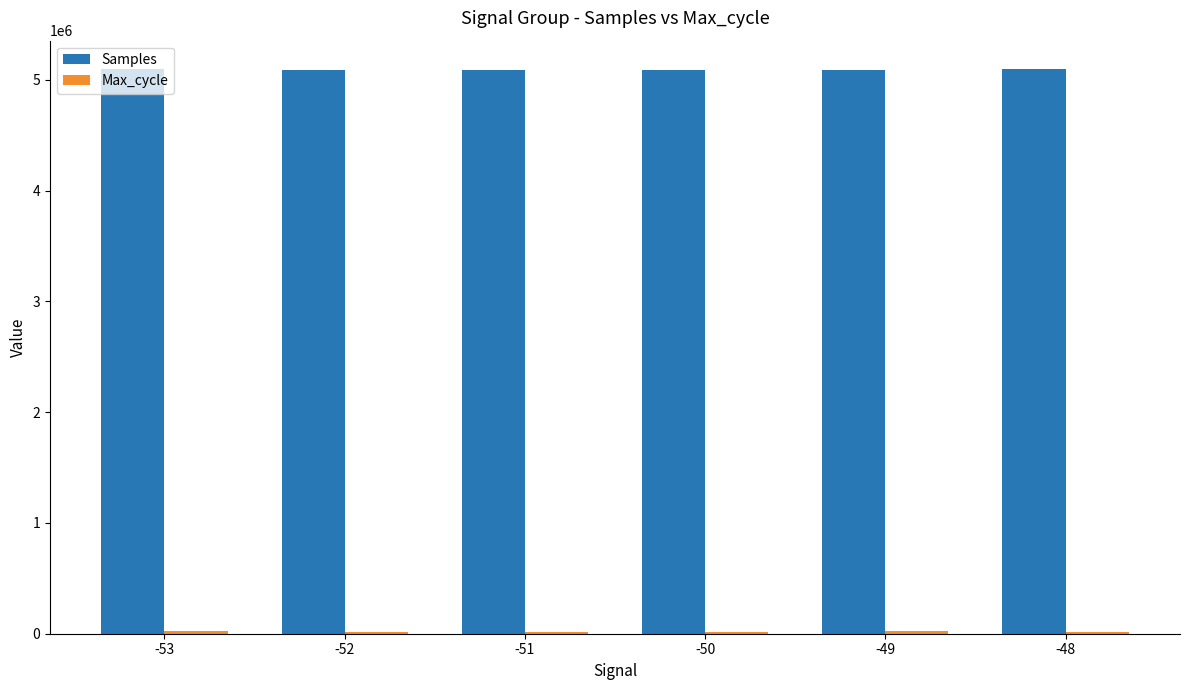

What is the minimum value for Samples?

5086703